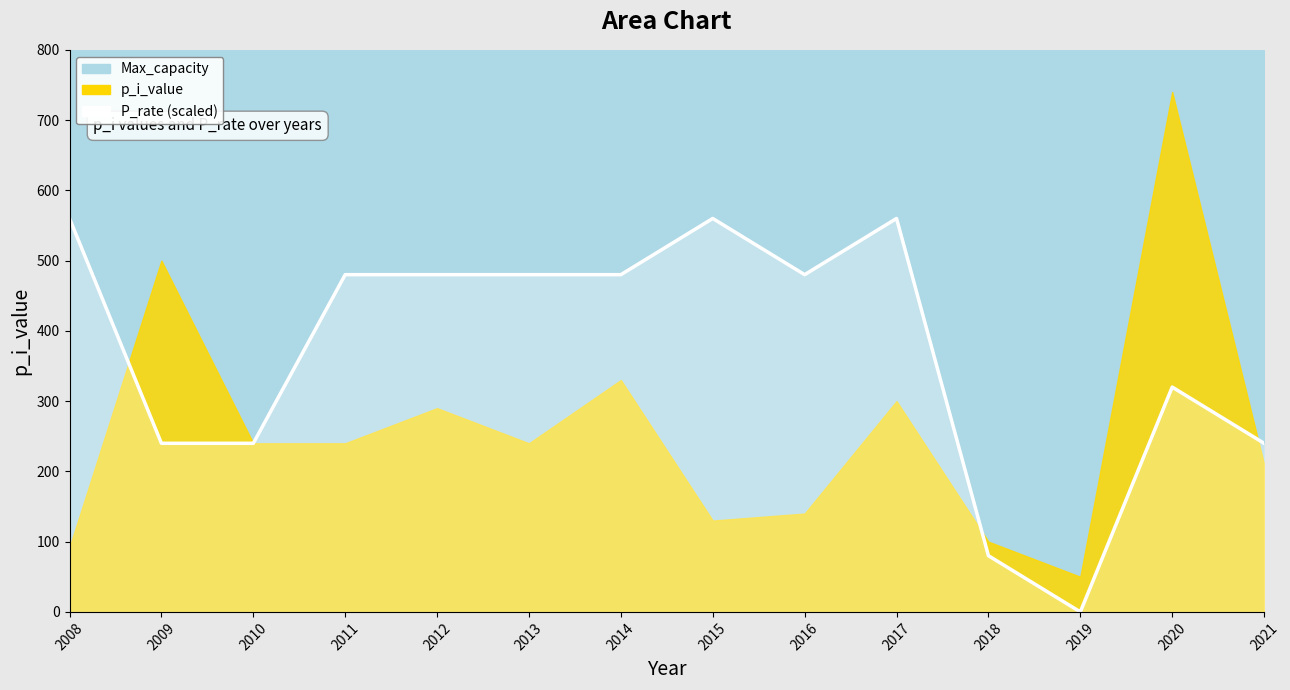

At which category does the data reach its first local valley?

2016